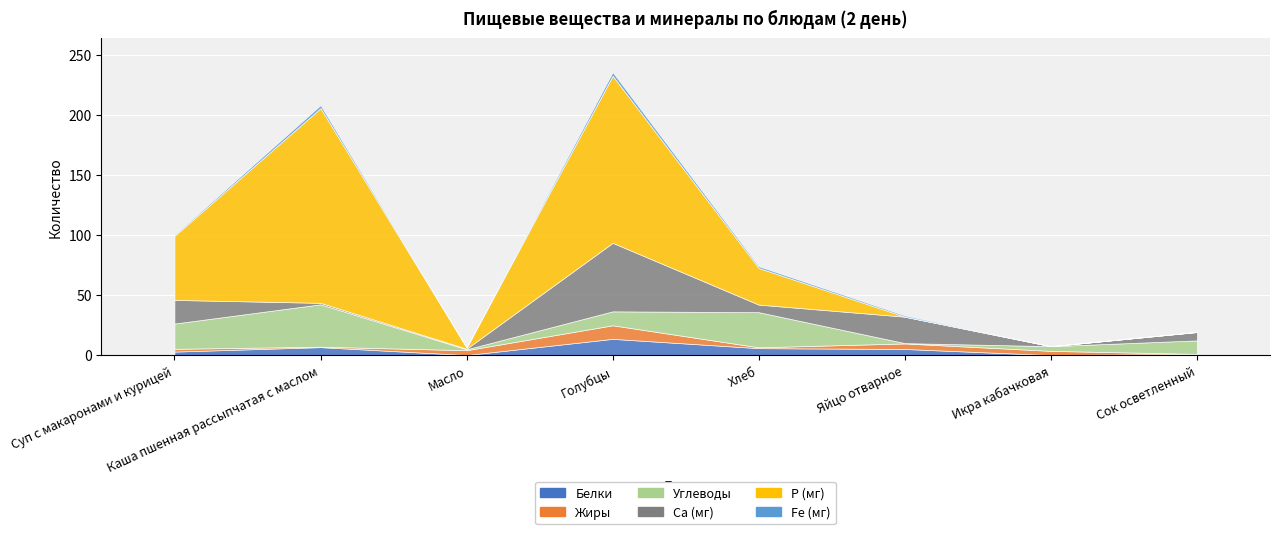

Rank the series at Яйцо отварное from lowest to highest value.

P (мг), Углеводы, Fe (мг), Жиры, Белки, Ca (мг)